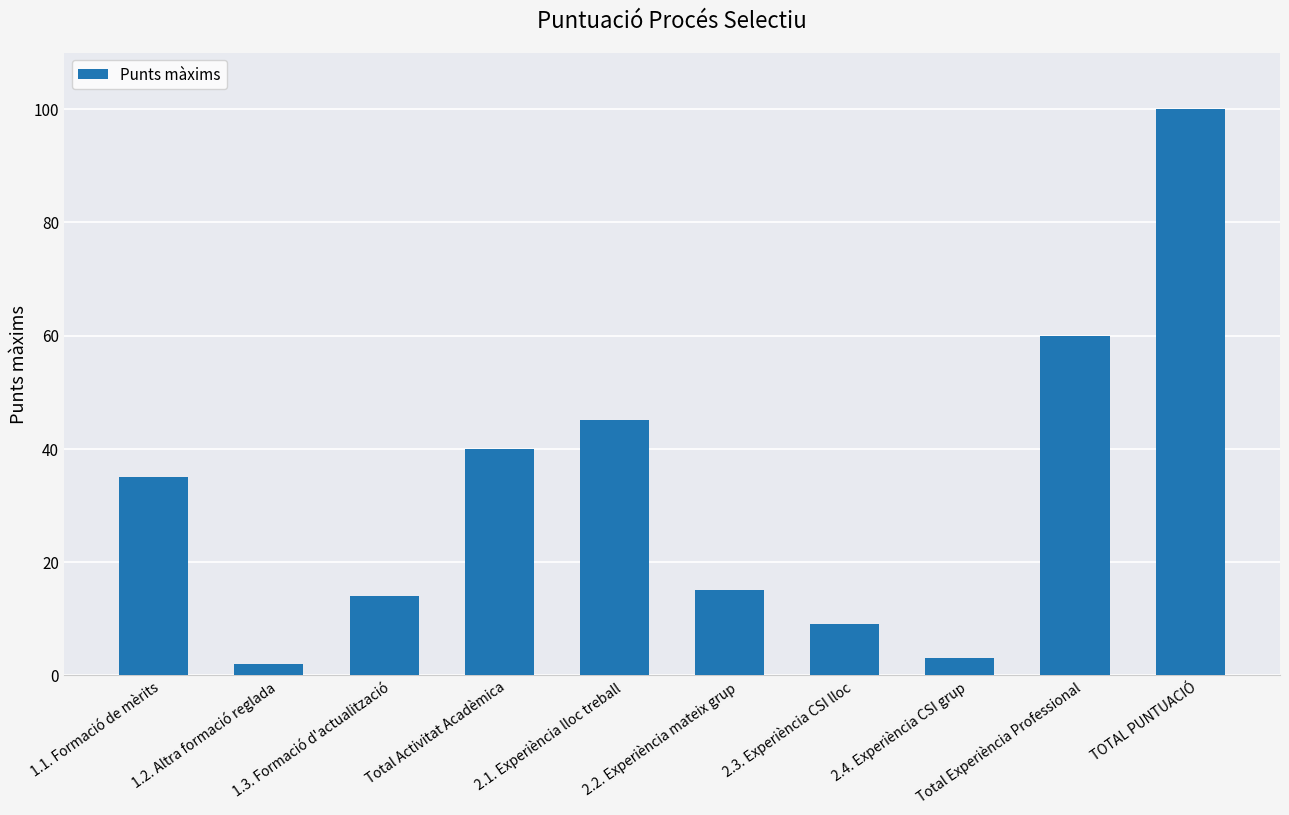

Where is the data nearest to the value 51?

2.1. Experiència lloc treball